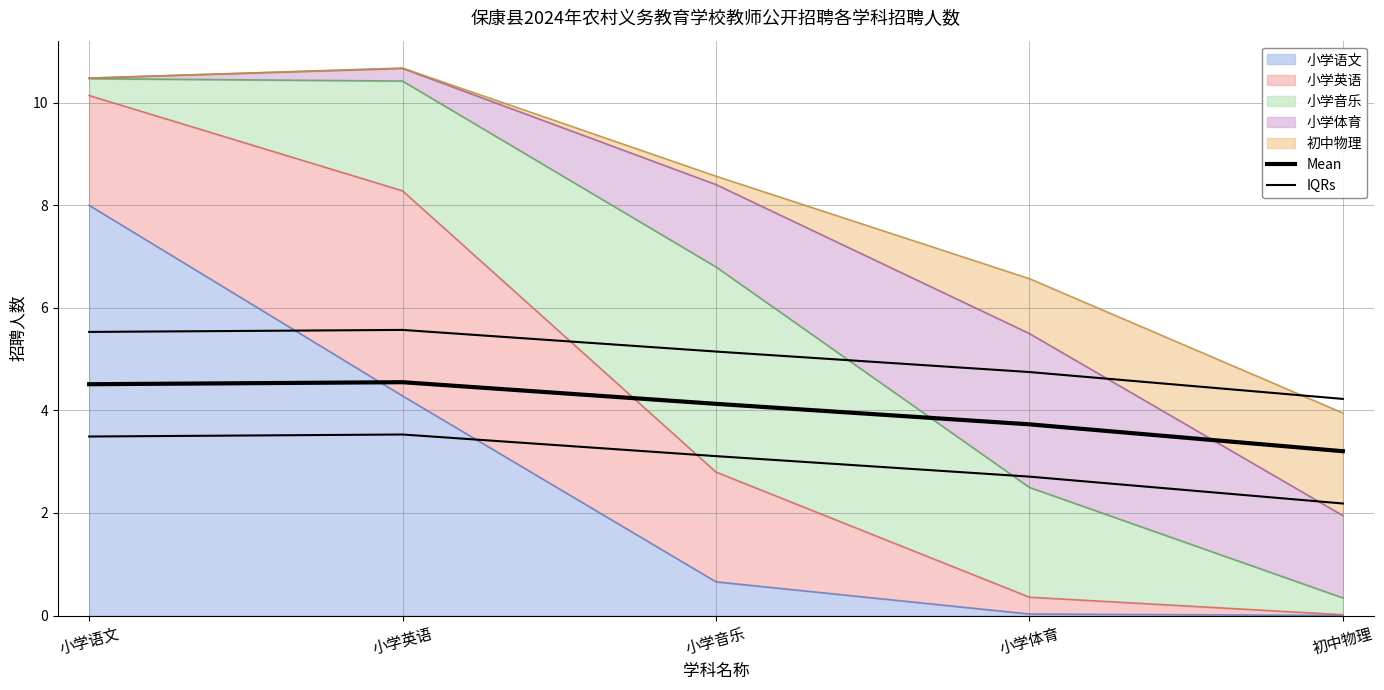

List the labels in order of Mean value, largest first.

小学英语, 小学语文, 小学音乐, 小学体育, 初中物理